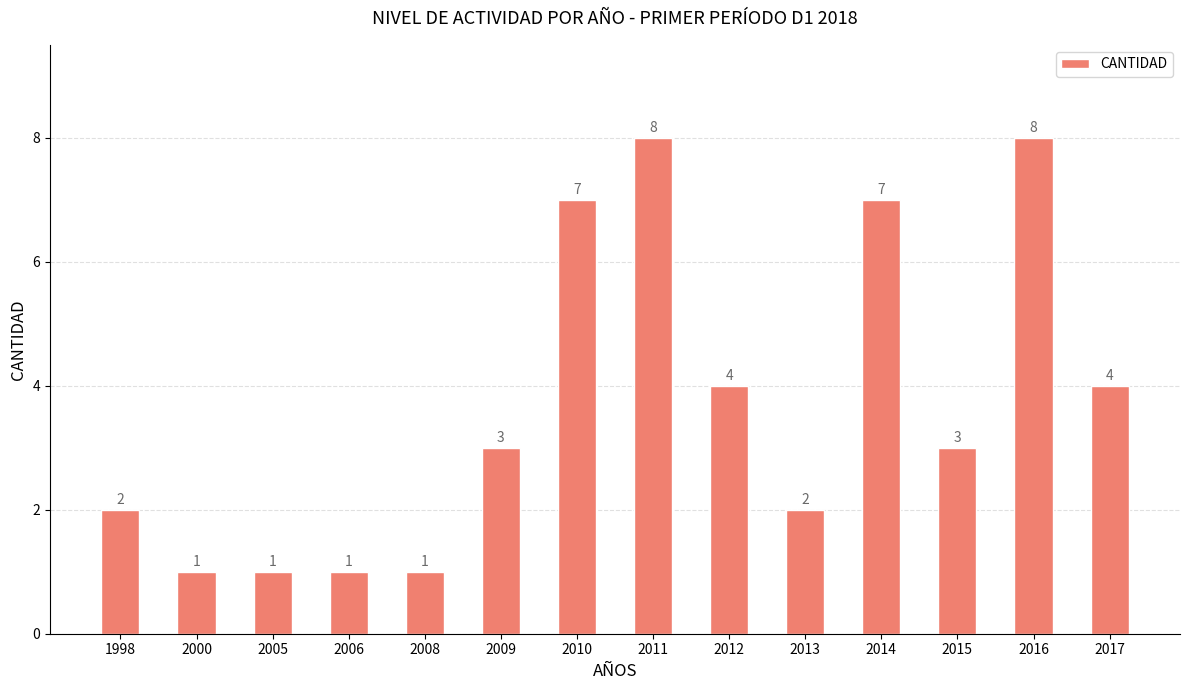

Reading left to right, list all the values displayed in this chart.

2	1	1	1	1	3	7	8	4	2	7	3	8	4